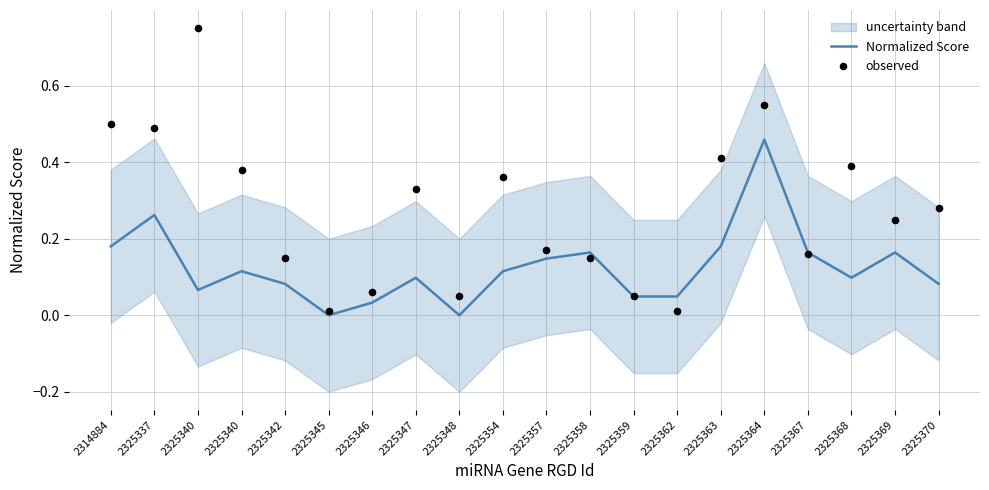

Which series has the largest Y range (max minus min)?

observed